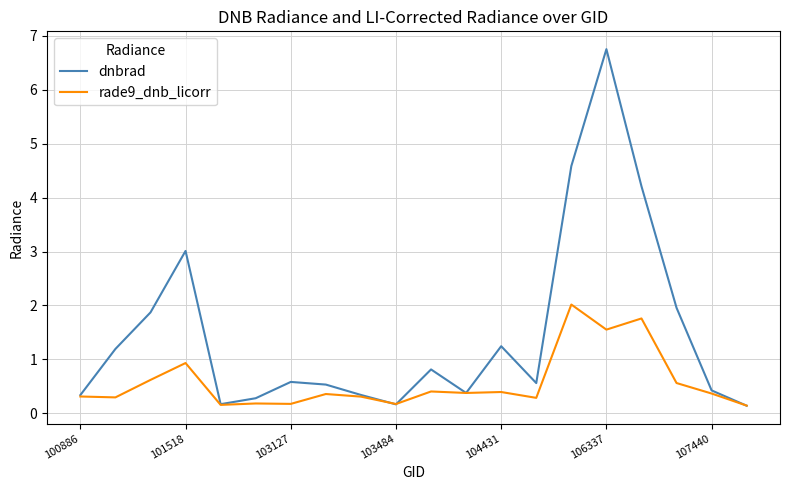

Rank the series by their average value, from lowest to highest.

rade9_dnb_licorr, dnbrad